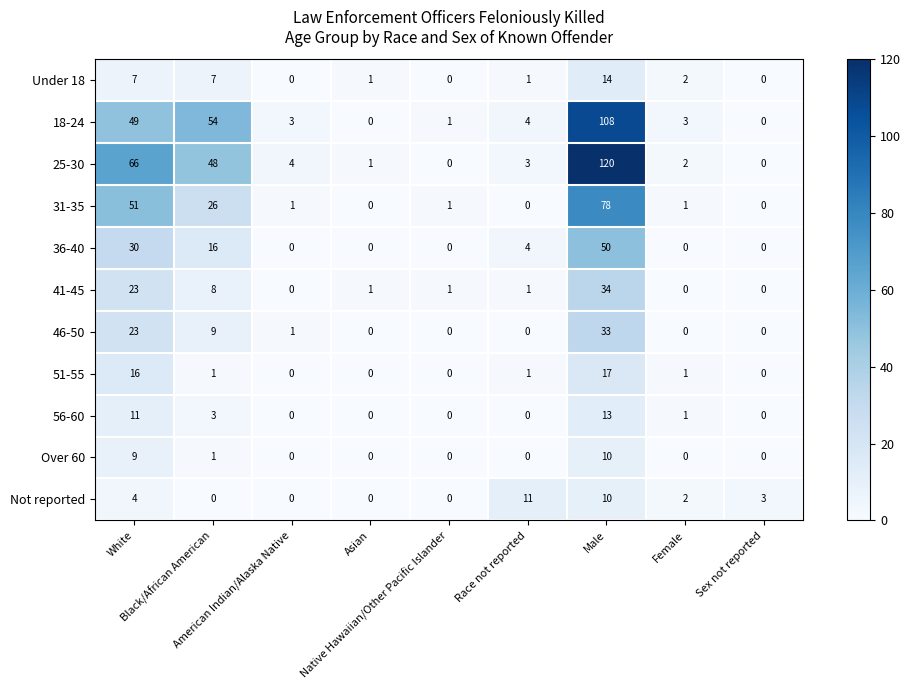

List the series in order of their peak value, lowest first.

Over 60, Not reported, 56-60, Under 18, 51-55, 46-50, 41-45, 36-40, 31-35, 18-24, 25-30